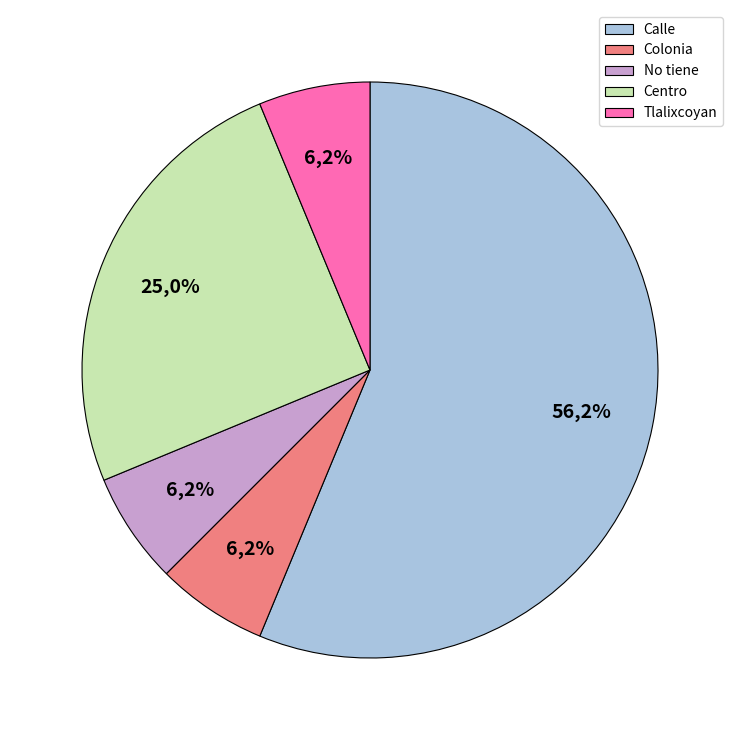

Approximately how many times larger is the value at Colonia compared to Tlalixcoyan?

1.0